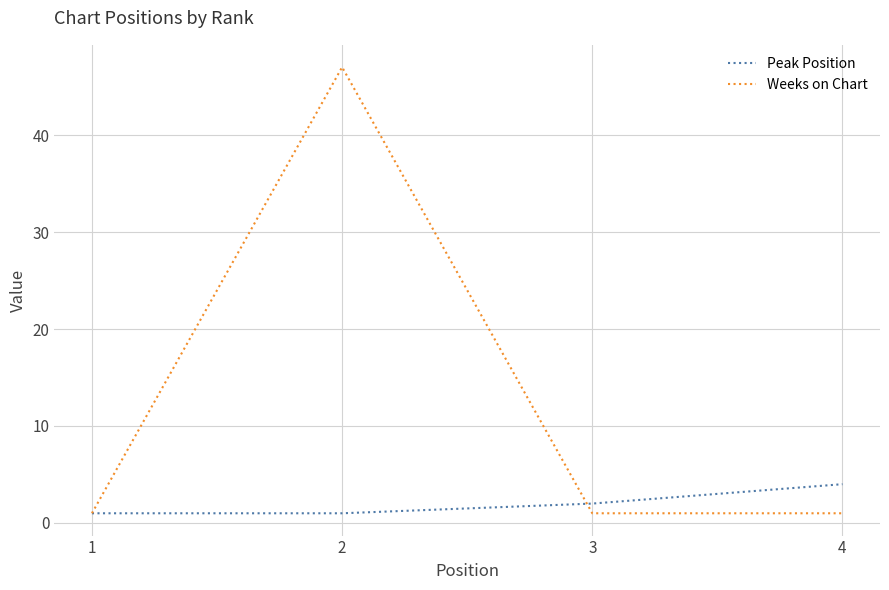

At which label is Peak Position closest to 2?

3